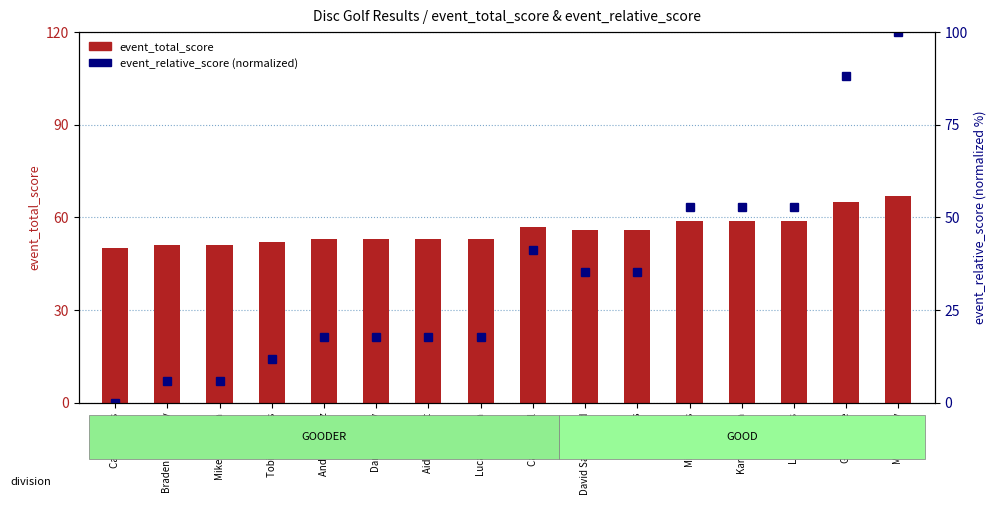

Reading left to right, list all the values displayed in this chart.

event_total_score: Carlos Tress=50.0	Braden Saulsbury=51.0	Mike Anderson=51.0	Tobias Turbes=52.0	Andy Schmalz=53.0	Dan Tacheny=53.0	Aidan Wilmet=53.0	Lucas Wertish=53.0	Caleb Fogal=57.0	David Sandersfeld=56.0	Alex Maes=56.0	Mike rykhus=59.0	Karl Peterson=59.0	Luke Bruns=59.0	Gabe raske=65.0	Mike Davey=67.0
event_relative_score: Carlos Tress=0.0	Braden Saulsbury=5.9	Mike Anderson=5.9	Tobias Turbes=11.8	Andy Schmalz=17.6	Dan Tacheny=17.6	Aidan Wilmet=17.6	Lucas Wertish=17.6	Caleb Fogal=41.2	David Sandersfeld=35.3	Alex Maes=35.3	Mike rykhus=52.9	Karl Peterson=52.9	Luke Bruns=52.9	Gabe raske=88.2	Mike Davey=100.0